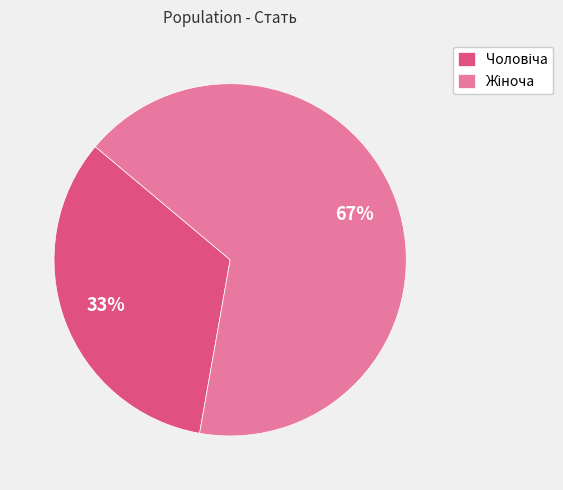

To the nearest percent, what is the average slice percentage?

50%